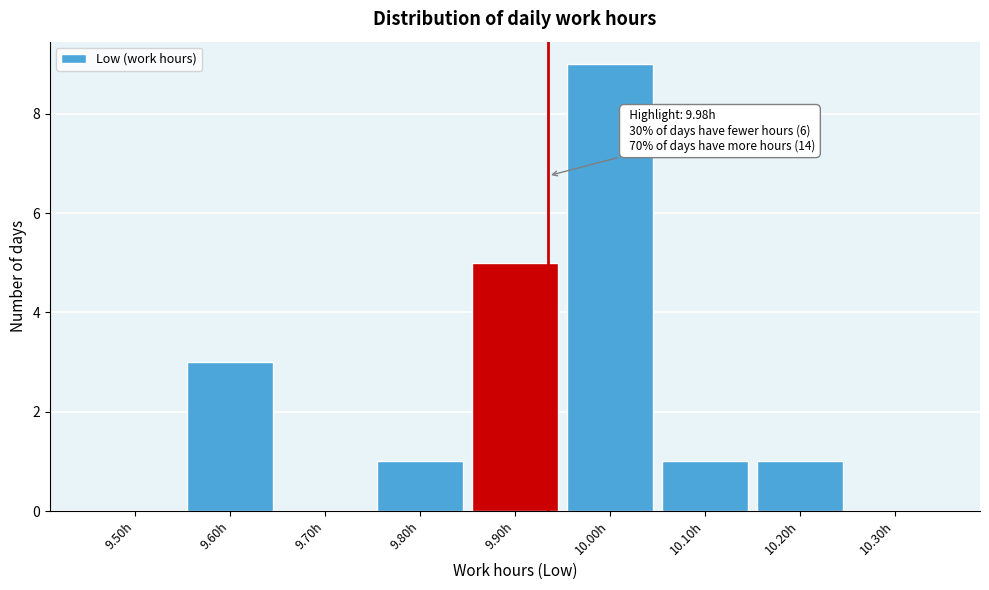

Reading left to right, extract all data points from this chart.

9.50h=0	9.60h=3	9.70h=0	9.80h=1	9.90h=5	10.00h=9	10.10h=1	10.20h=1	10.30h=0